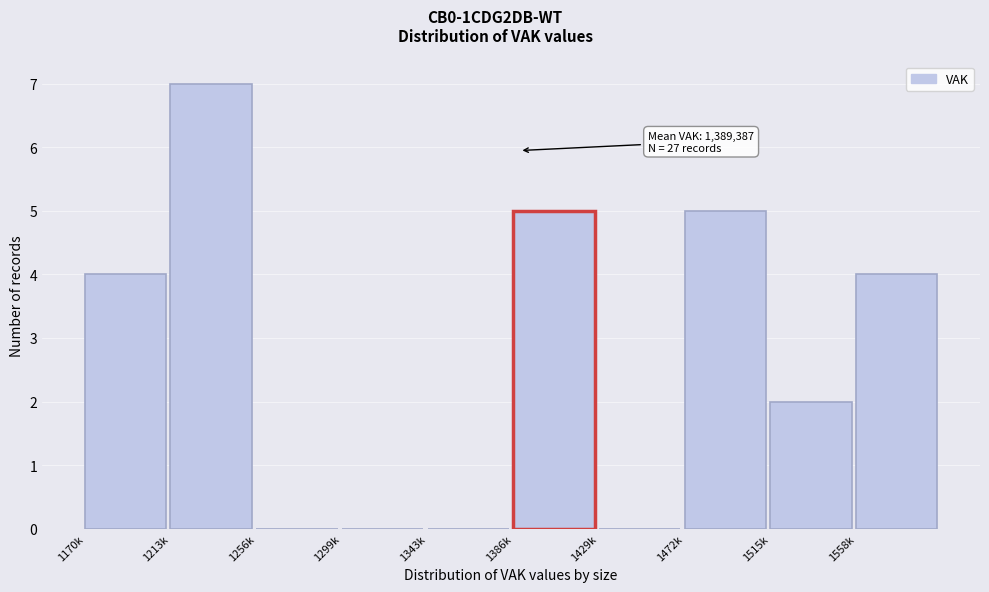

Reading left to right, what are all the values shown in this chart?

1170k=4	1213k=7	1256k=0	1299k=0	1343k=0	1386k=5	1429k=0	1472k=5	1515k=2	1558k=4